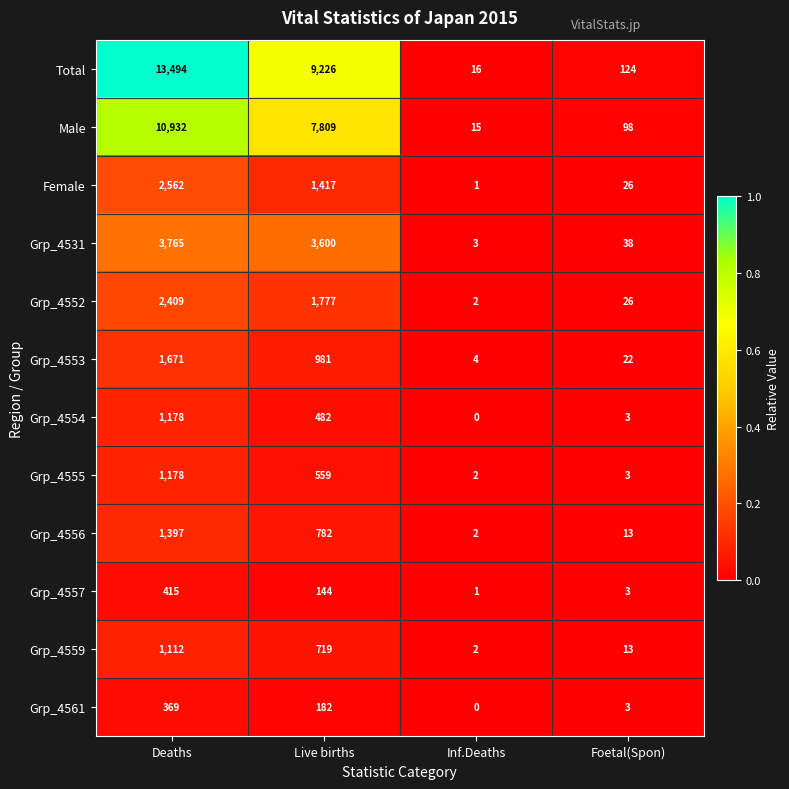

What is the approximate value of Male at Deaths?

10932